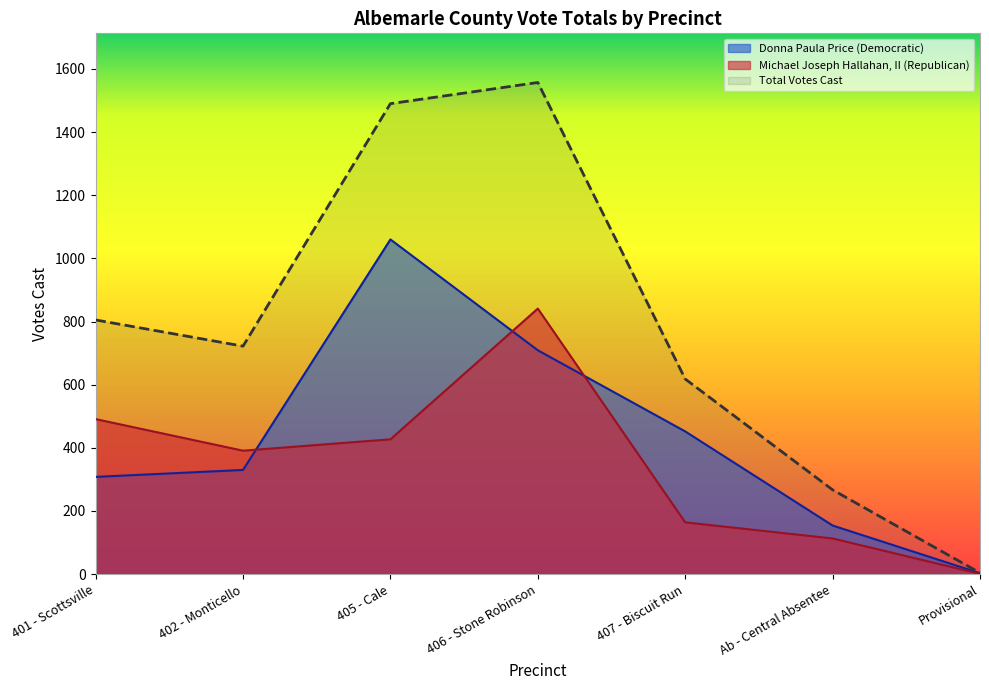

How many times do Michael Joseph Hallahan, II (Republican) and Donna Paula Price (Democratic) cross each other?

3